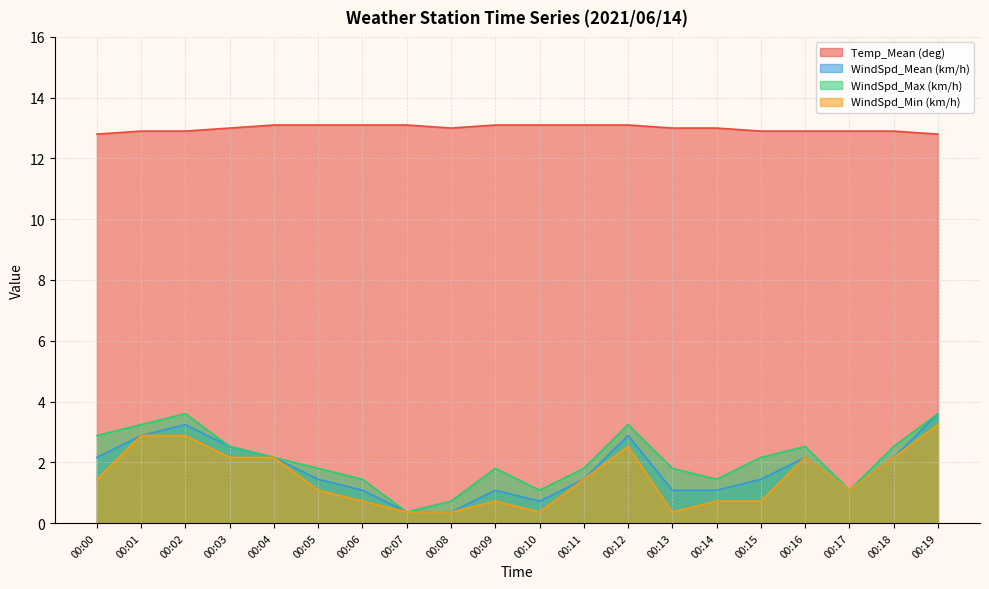

Reading left to right, extract all data points from this chart.

Temp_Mean (deg): 00:00=12.8	00:01=12.9	00:02=12.9	00:03=13.0	00:04=13.1	00:05=13.1	00:06=13.1	00:07=13.1	00:08=13.0	00:09=13.1	00:10=13.1	00:11=13.1	00:12=13.1	00:13=13.0	00:14=13.0	00:15=12.9	00:16=12.9	00:17=12.9	00:18=12.9	00:19=12.8
WindSpd_Mean (km/h): 00:00=2.2	00:01=2.9	00:02=3.2	00:03=2.5	00:04=2.2	00:05=1.4	00:06=1.1	00:07=0.4	00:08=0.4	00:09=1.1	00:10=0.7	00:11=1.4	00:12=2.9	00:13=1.1	00:14=1.1	00:15=1.4	00:16=2.2	00:17=1.1	00:18=2.2	00:19=3.6
WindSpd_Max (km/h): 00:00=2.9	00:01=3.2	00:02=3.6	00:03=2.5	00:04=2.2	00:05=1.8	00:06=1.4	00:07=0.4	00:08=0.7	00:09=1.8	00:10=1.1	00:11=1.8	00:12=3.2	00:13=1.8	00:14=1.4	00:15=2.2	00:16=2.5	00:17=1.1	00:18=2.5	00:19=3.6
WindSpd_Min (km/h): 00:00=1.4	00:01=2.9	00:02=2.9	00:03=2.2	00:04=2.2	00:05=1.1	00:06=0.7	00:07=0.4	00:08=0.4	00:09=0.7	00:10=0.4	00:11=1.4	00:12=2.5	00:13=0.4	00:14=0.7	00:15=0.7	00:16=2.2	00:17=1.1	00:18=2.2	00:19=3.2